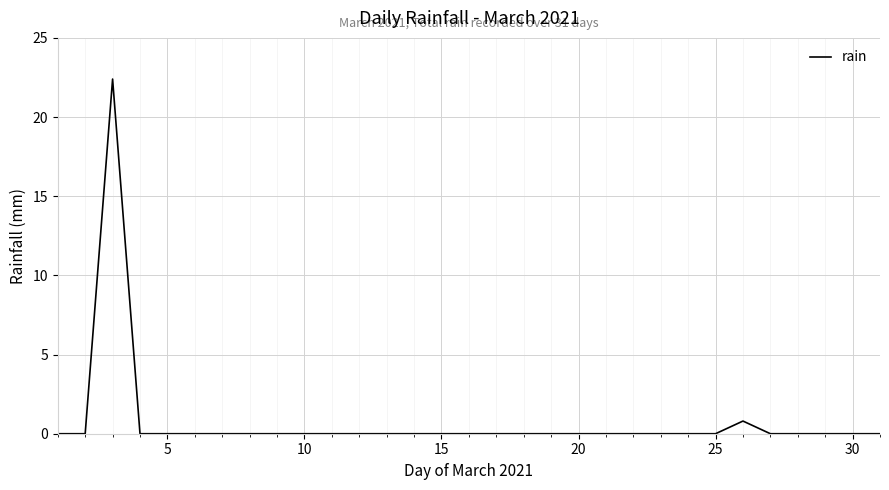

What is the greatest value displayed?

22.4